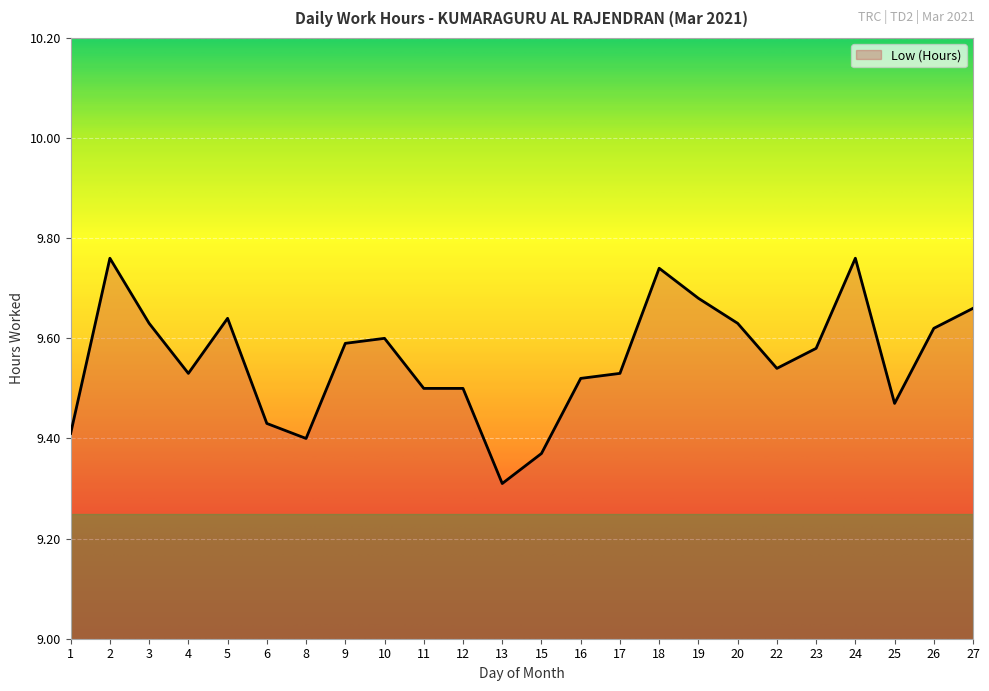

Which has a higher value, 26 or 3?

3